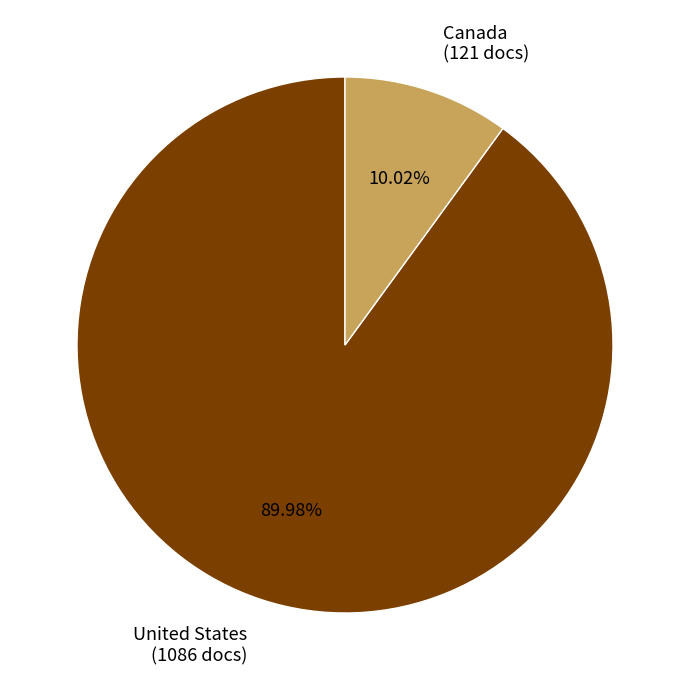

Which category has the biggest portion of the pie?

United States